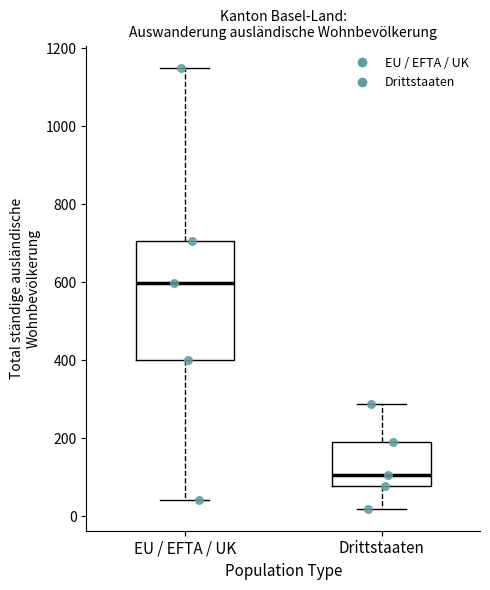

Comparing the boxes themselves (not the whiskers), which one is the tallest?

EU / EFTA / UK